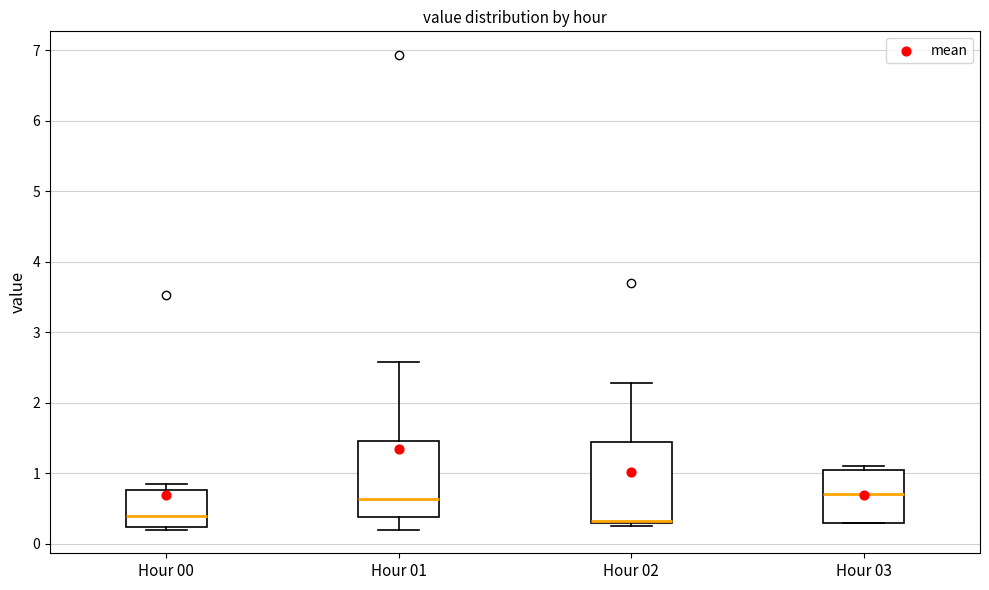

Reading left to right, transcribe this box plot: for each box, give where its median line is, the range the box spans, and where its two whiskers end, as read against the y-axis. The values are not printed on the chart, so give them approximately, as read against the axis.

Hour 00: median 0.4, box 0.2 to 0.8, whiskers 0.2 (just below the box's lower edge) to 0.9
Hour 01: median 0.6, box 0.4 to 1.5, whiskers 0.2 to 2.6
Hour 02: median 0.3 (drawn on the box's lower edge), box 0.3 to 1.4, whiskers 0.3 (just below the box's lower edge) to 2.3
Hour 03: median 0.7, box 0.3 to 1.1, whiskers 0.3 to 1.1 (just above the box's upper edge)